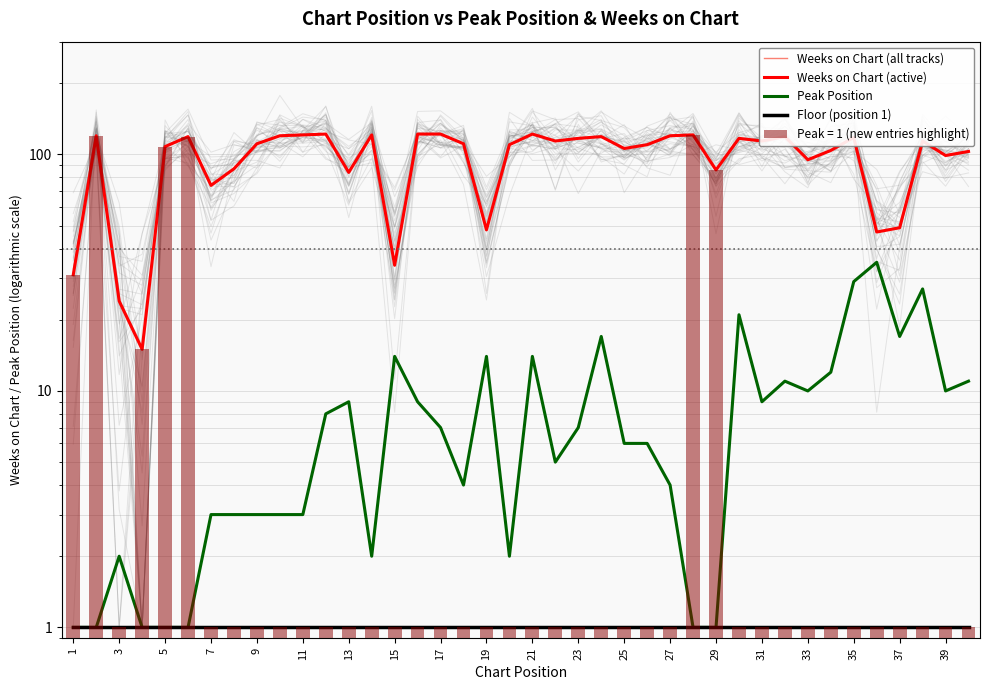

What is the difference between the second highest and minimum values in the Weeks on Chart (all tracks) series?

107